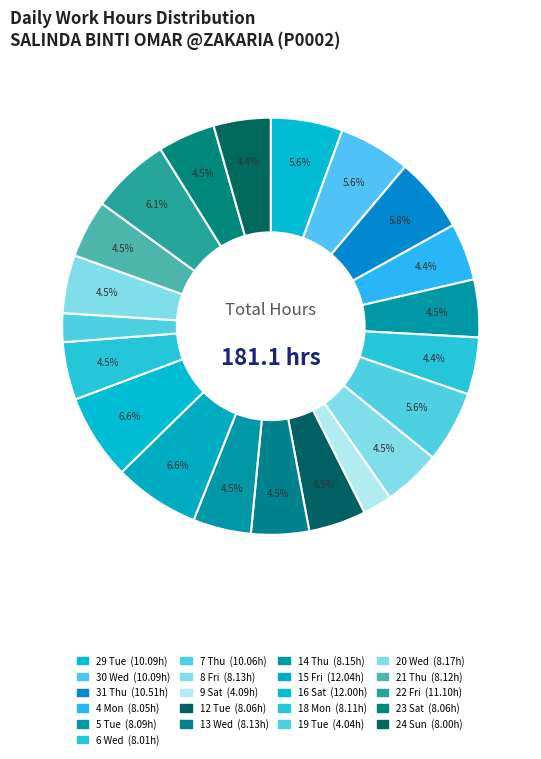

To the nearest percent, what is the combined percentage of 30 Wed and 4 Mon?

10%